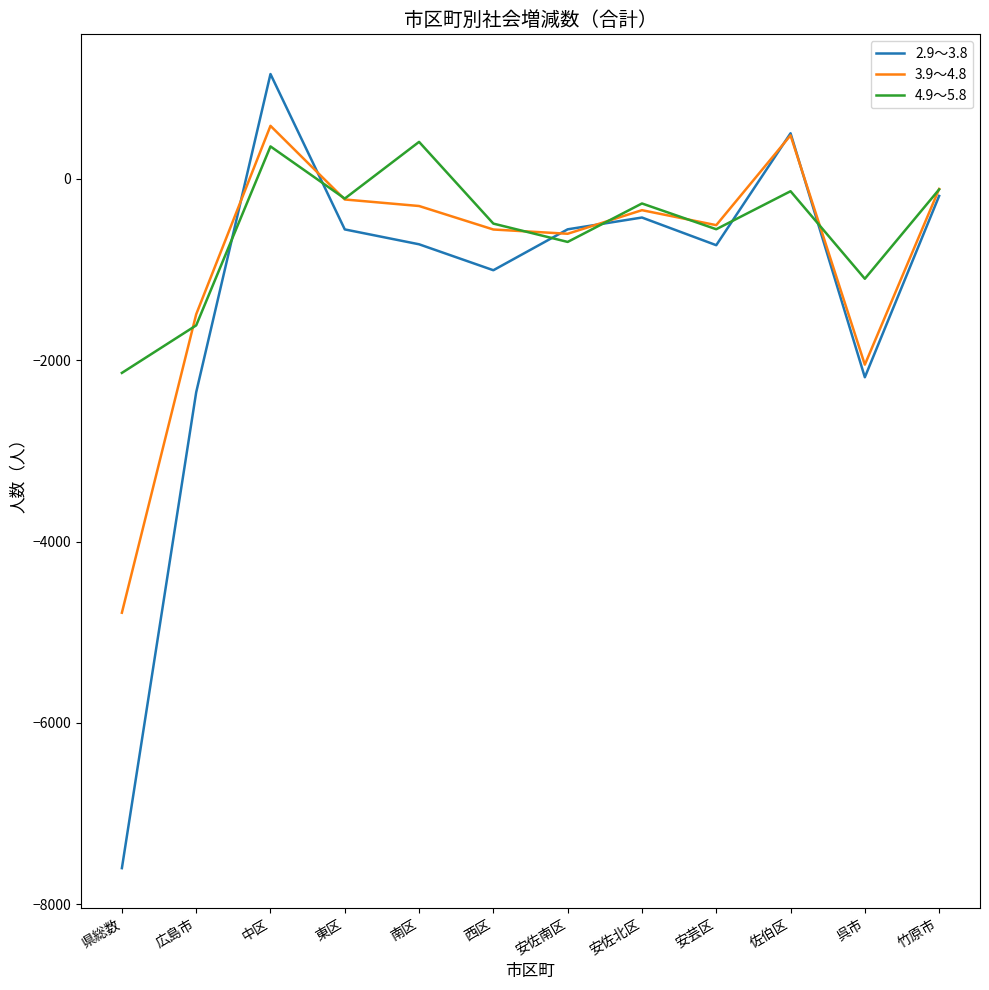

Which category has the lowest value across all series?

県総数